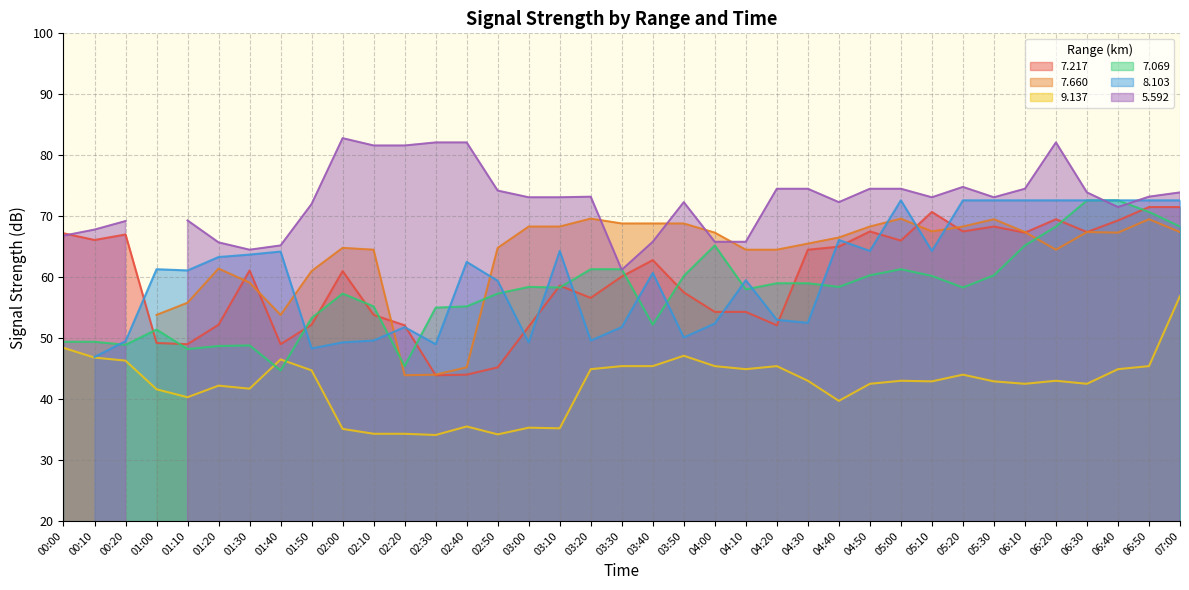

Which series changed the most between 03:00 and 05:10?

7.217